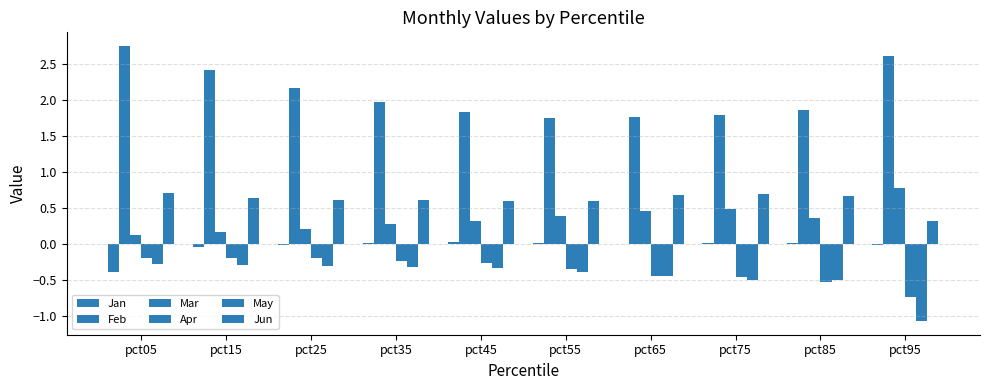

How many groups of bars are there?

10